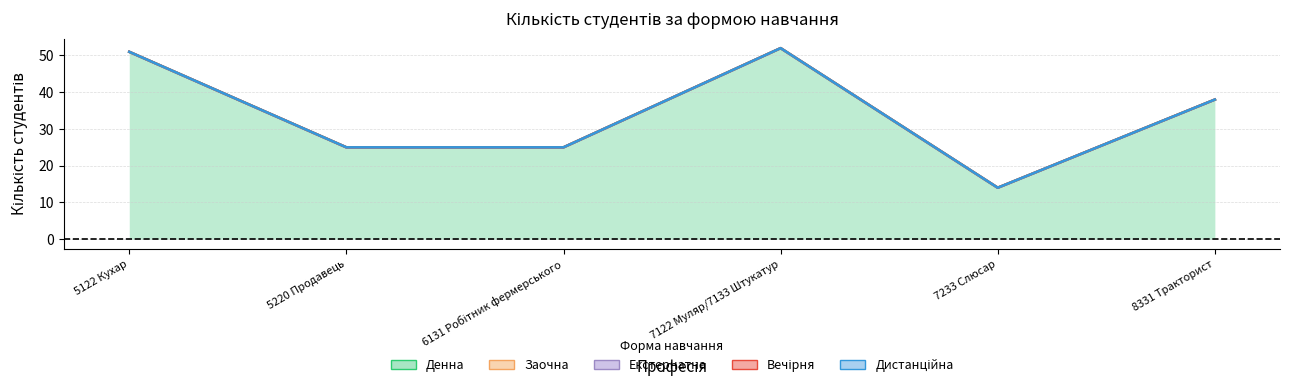

Reading left to right, what are all the values shown in this chart?

Денна: 51	25	25	52	14	38
Заочна: 0	0	0	0	0	0
Екстернатна: 0	0	0	0	0	0
Вечірня: 0	0	0	0	0	0
Дистанційна: 0	0	0	0	0	0